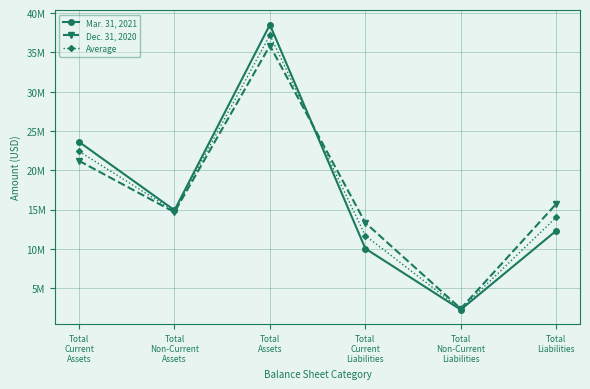

Which series has the widest spread of values?

Mar. 31, 2021